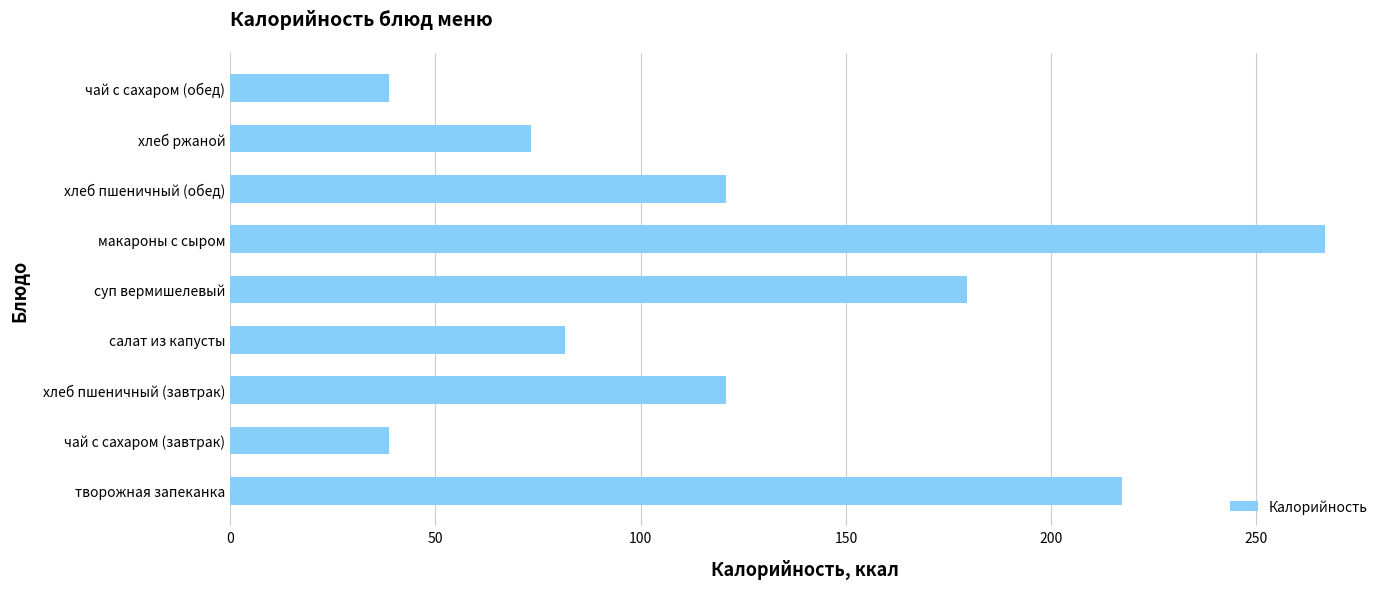

What value does the data have at салат из капусты?

81.5